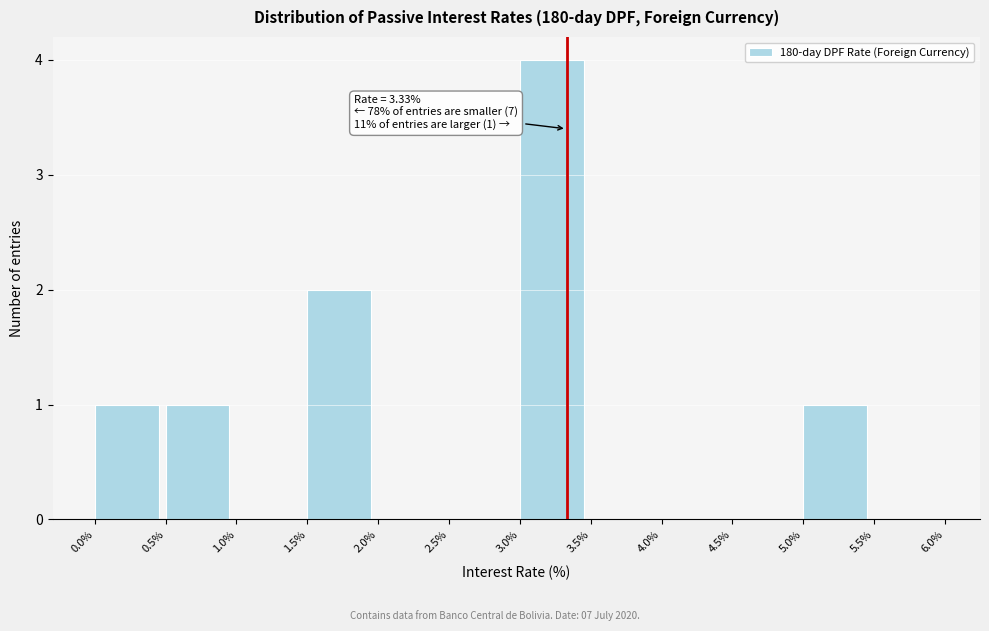

Which range on the x-axis has the tallest bar?

3.0% to 3.5%